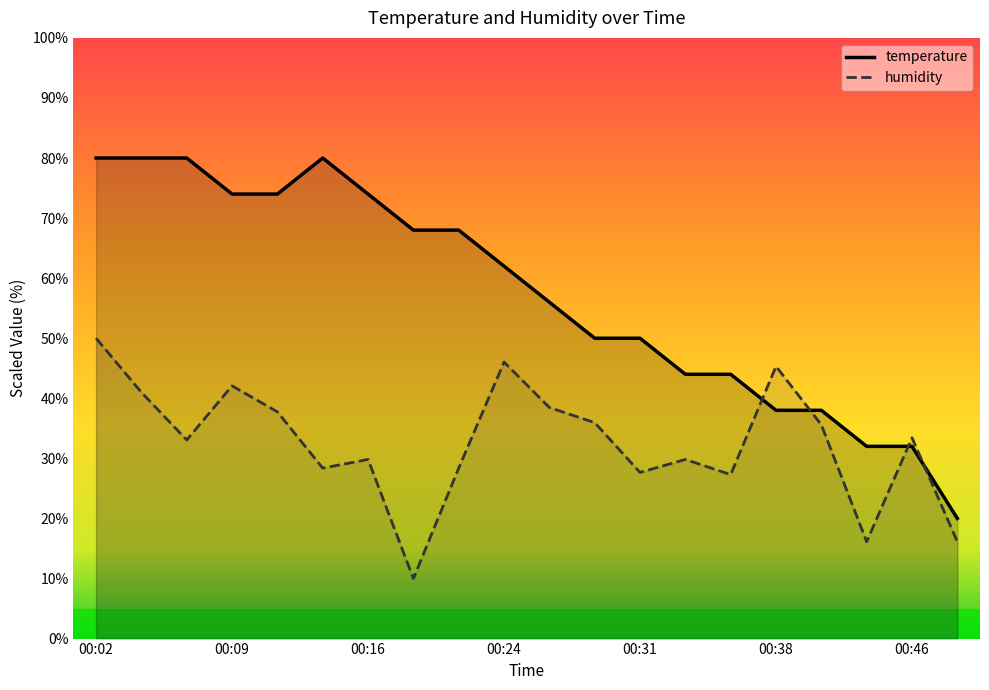

In temperature, how many points are higher than both neighbors (excluding endpoints)?

1